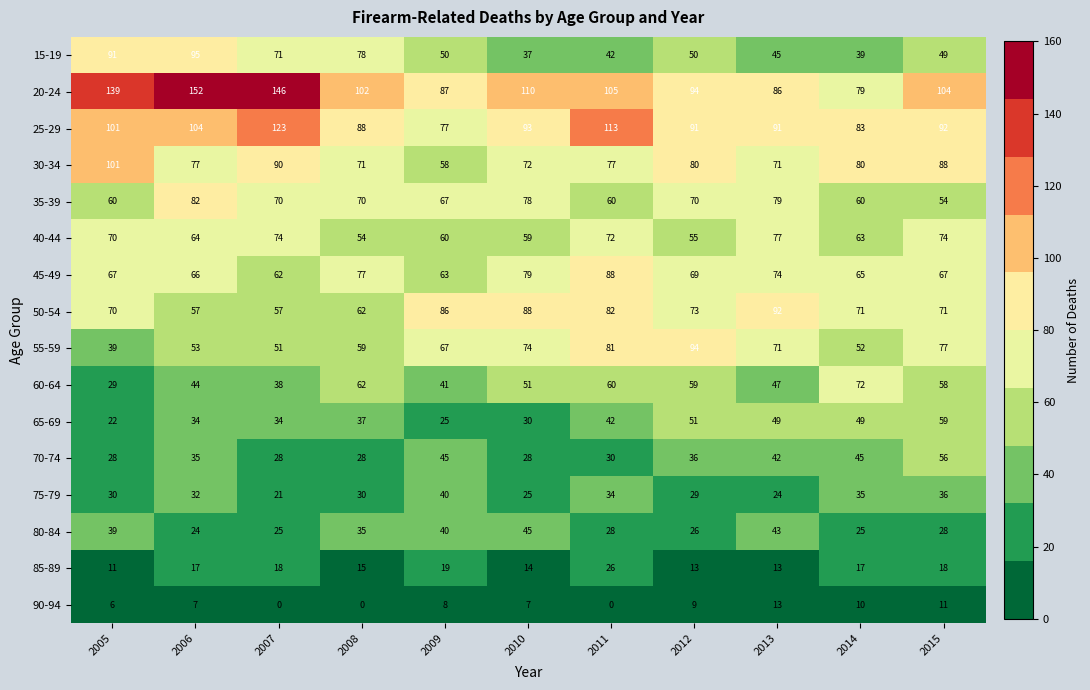

Which series has the widest spread of values?

20-24